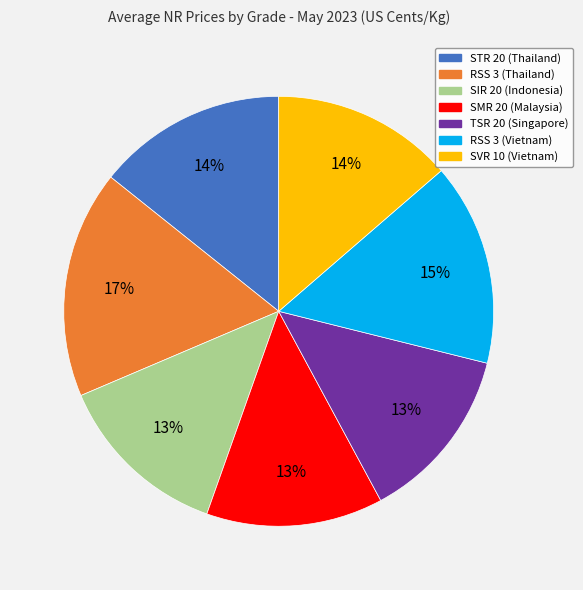

To the nearest percent, what is the difference between the RSS 3 (Thailand) and RSS 3 (Vietnam) slice percentages?

2%